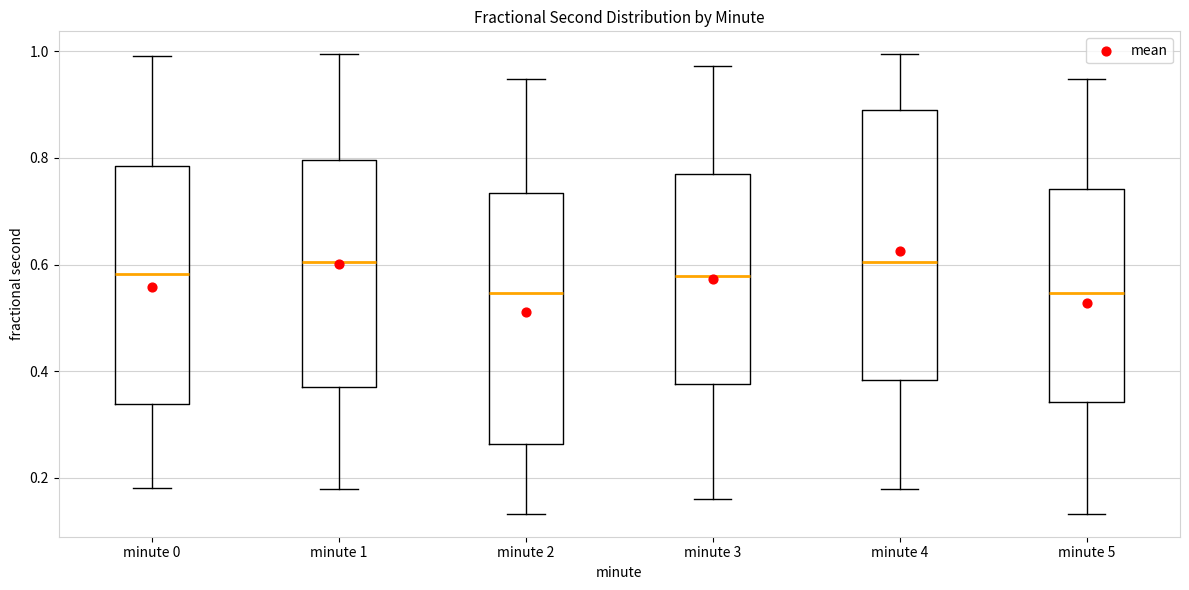

Where is the lower edge of the box for minute 4 on the y-axis? The values are not printed on the chart, so give them approximately, as read against the axis.

0.38